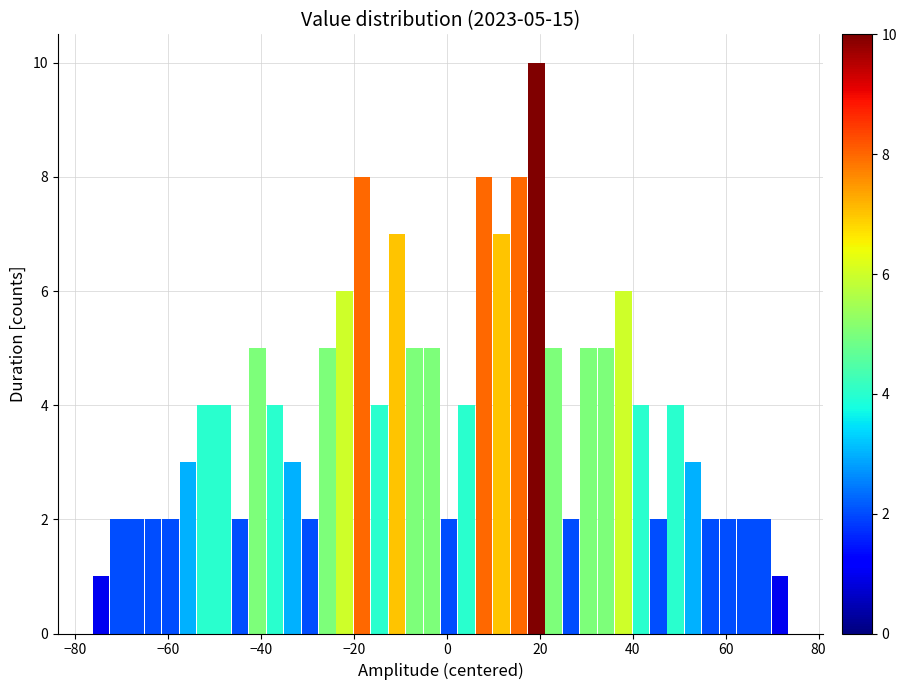

Around what value on the x-axis is the tallest bar? Give the approximate position of its centre, as read against the axis.

20